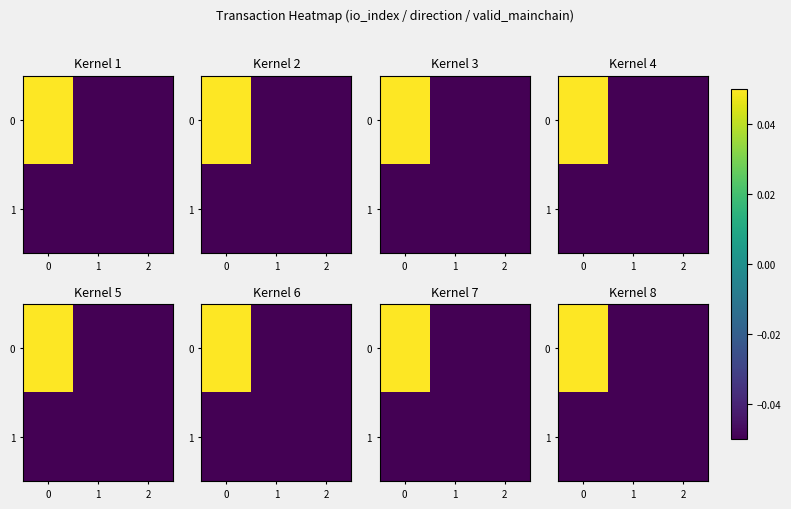

Count the number of categories in the chart.

3